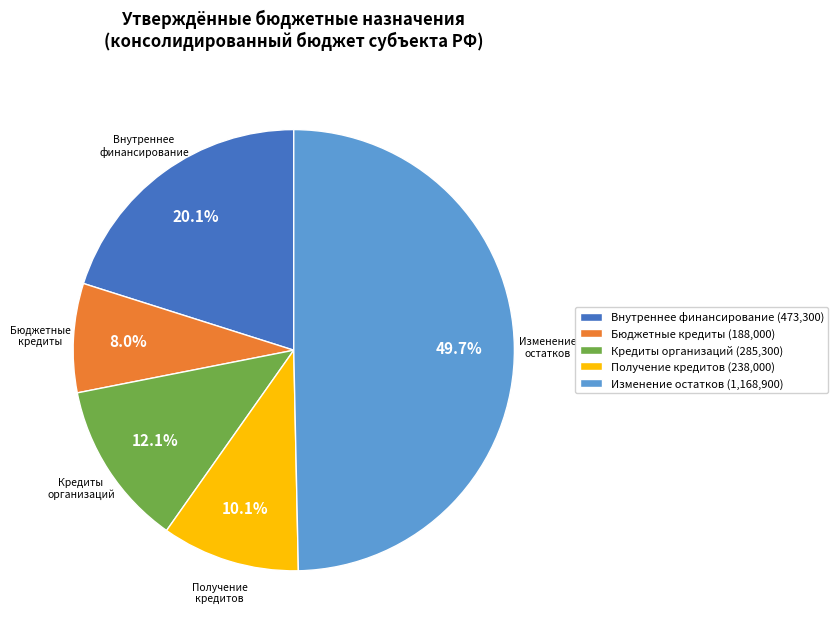

Does Бюджетные кредиты represent more than half of the total?

No